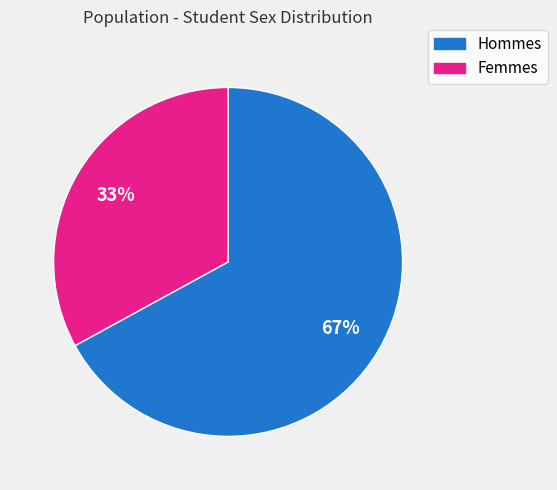

Count the number of slices in the pie.

2